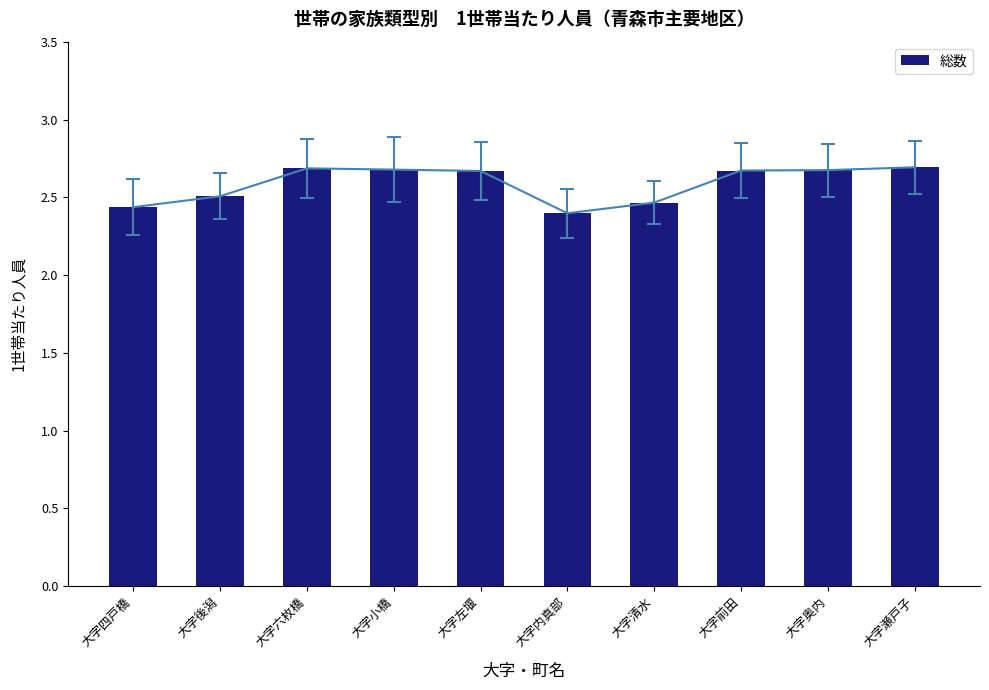

List the labels in order of value, smallest first.

大字内真部, 大字四戸橋, 大字清水, 大字後潟, 大字左堰, 大字前田, 大字奥内, 大字小橋, 大字六枚橋, 大字瀬戸子